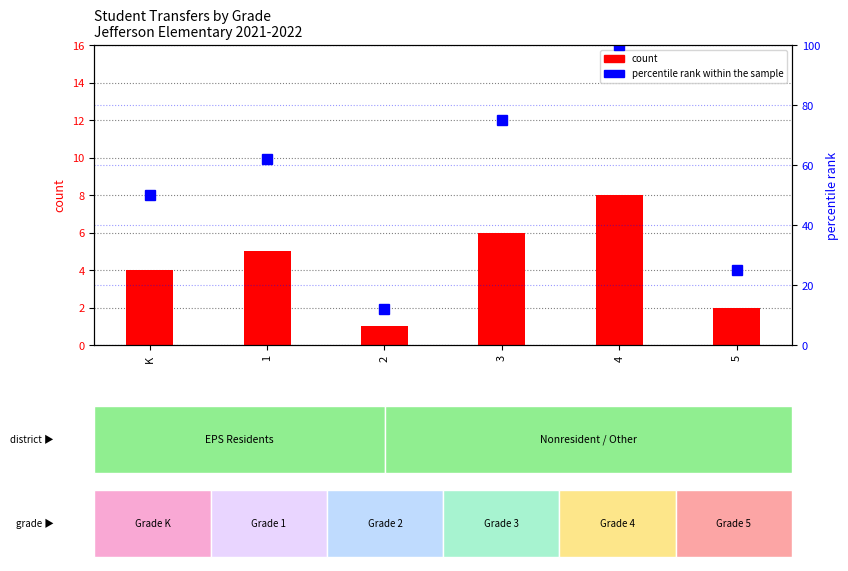

Read the percentile rank within the sample value at 4, to the nearest 5.

100